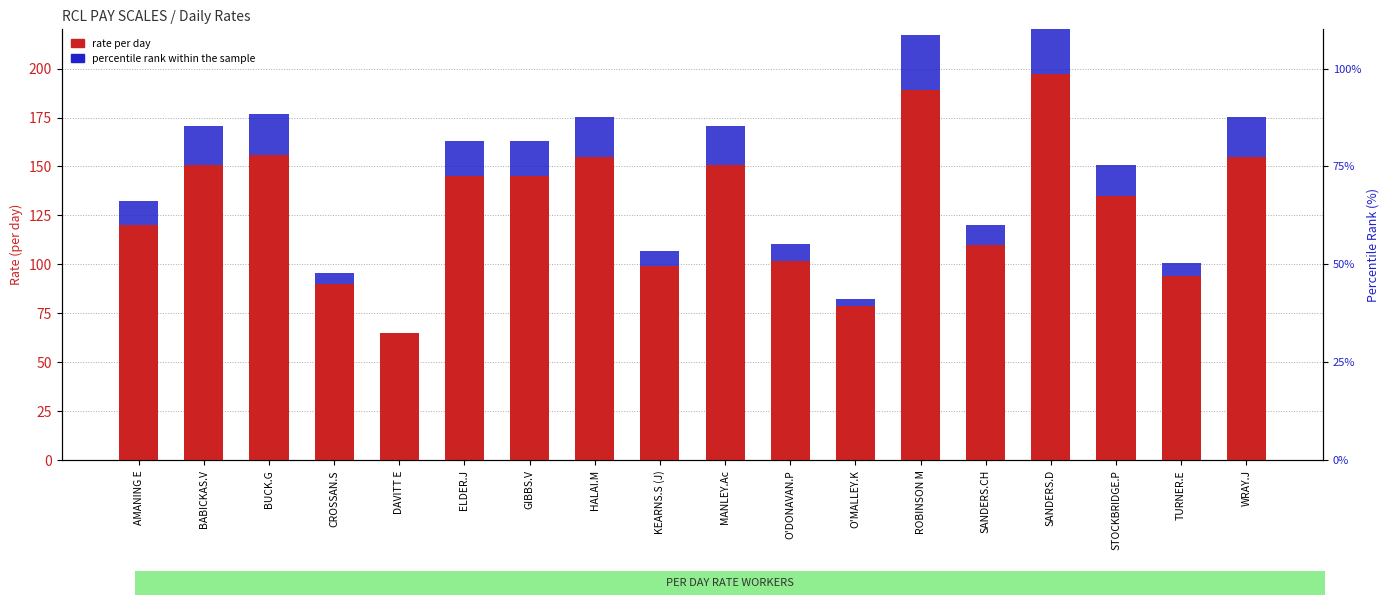

What is the sum of all percentile rank within the sample values?

265.5